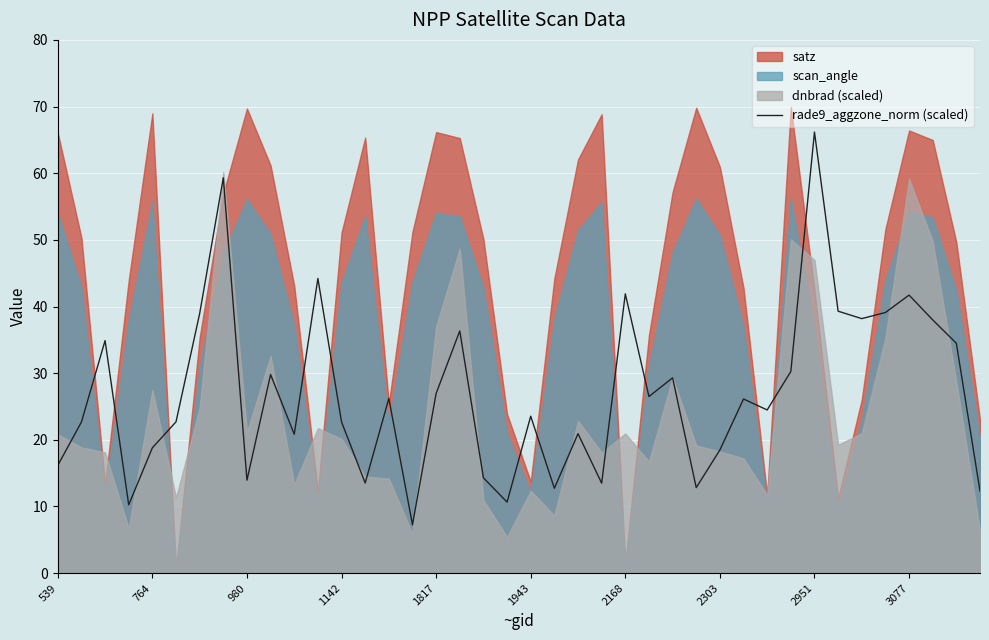

The rade9_aggzone_norm (scaled) series shows 6.5 at 1142. True or false?

False